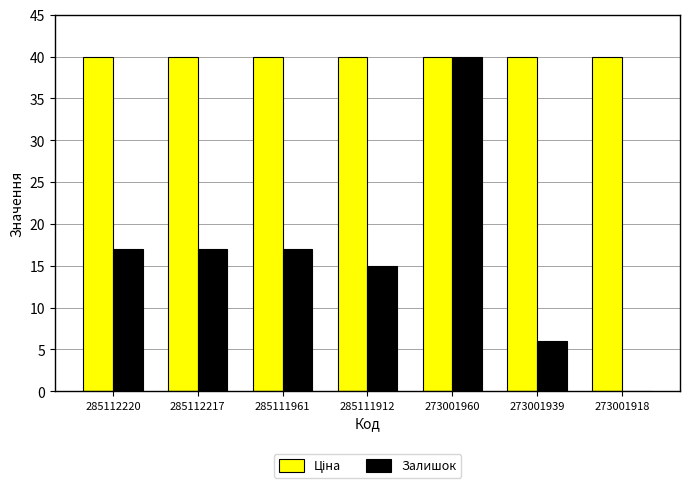

What is the sum of all Залишок values?

112